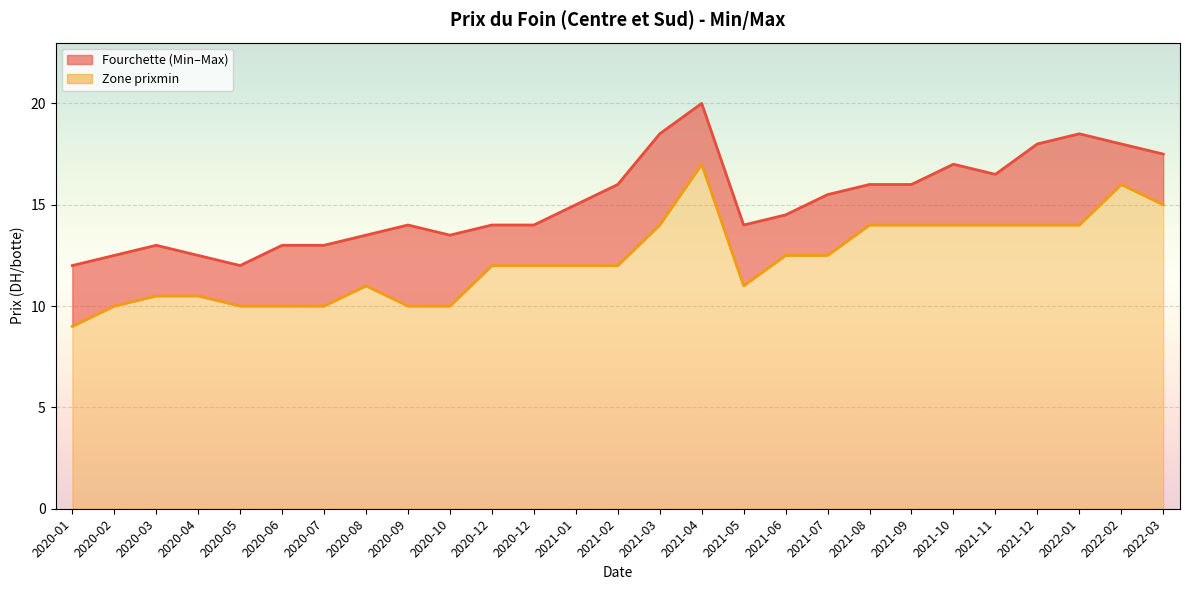

True or false: prixmin has a value of 14.0 at 2021-10.

True